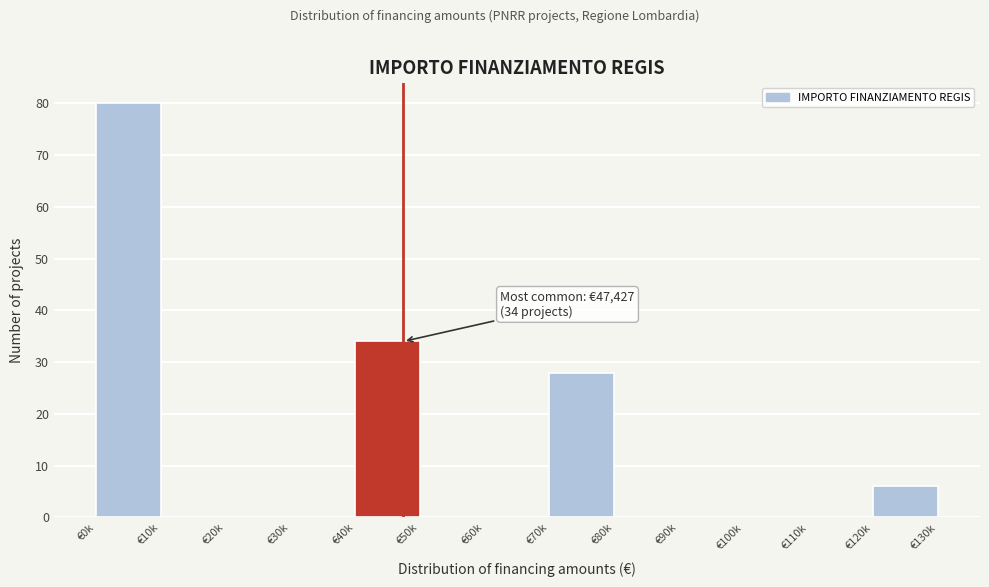

Reading left to right, list all the values displayed in this chart.

€0k=80	€10k=0	€20k=0	€30k=0	€40k=34	€50k=0	€60k=0	€70k=28	€80k=0	€90k=0	€100k=0	€110k=0	€120k=6